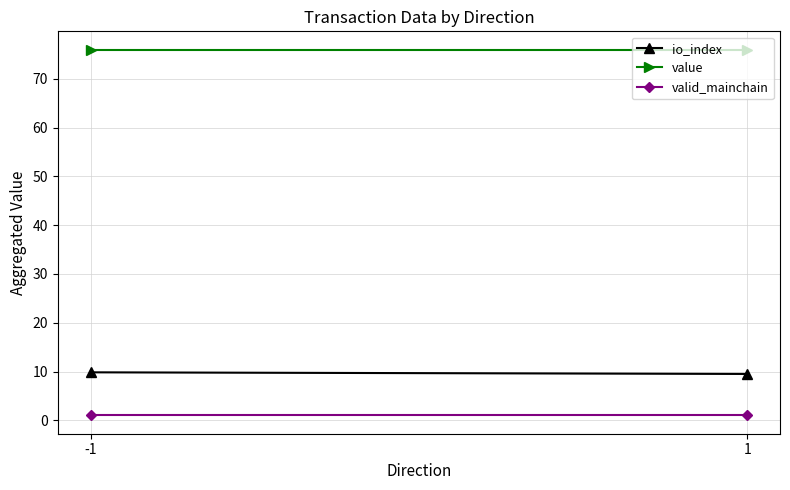

At which category does the chart reach its peak across all series?

-1